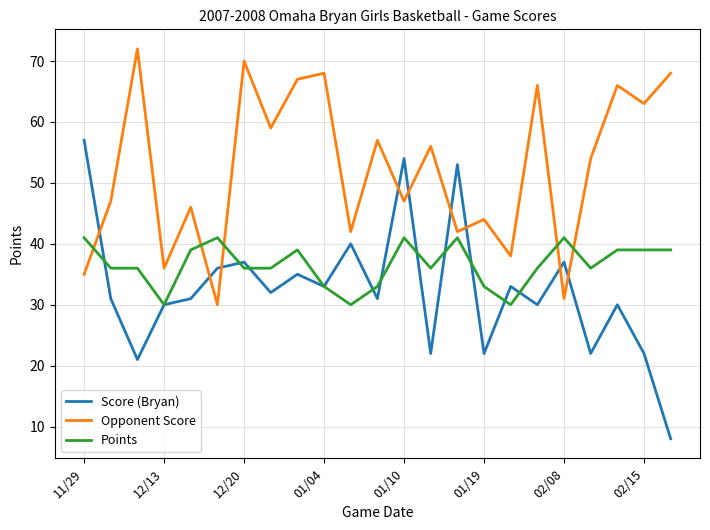

What is the greatest value displayed?

72